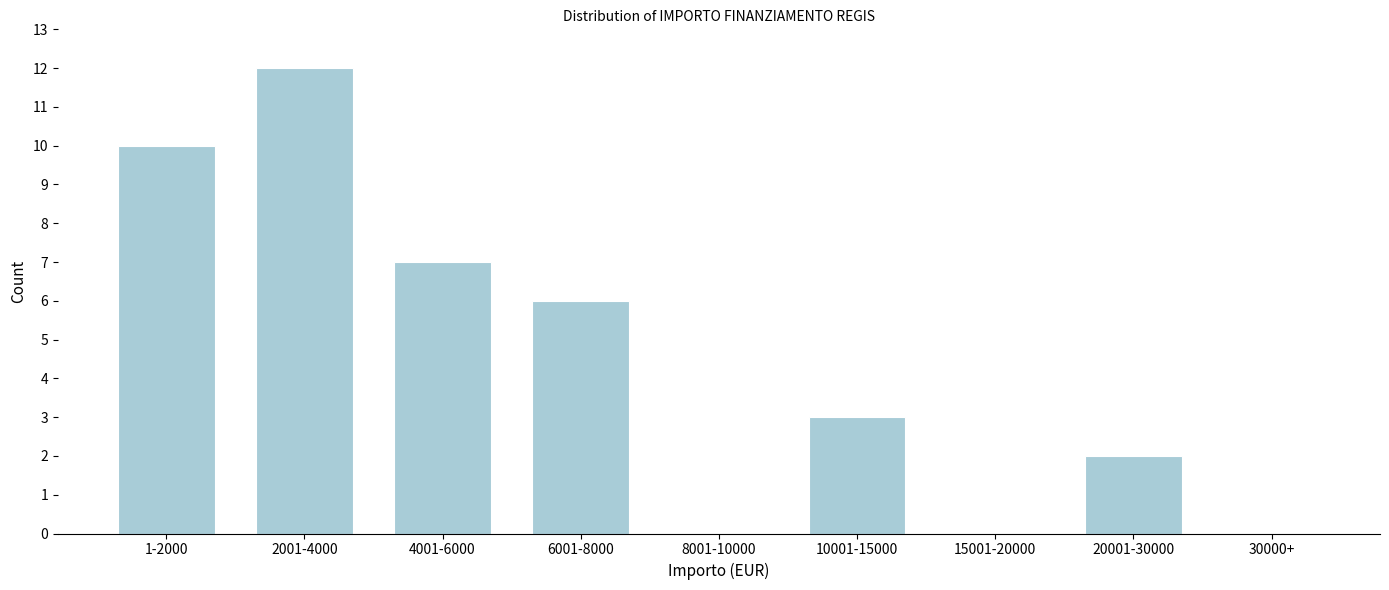

Reading right to left, extract all data points from this chart.

30000+=0	20001-30000=2	15001-20000=0	10001-15000=3	8001-10000=0	6001-8000=6	4001-6000=7	2001-4000=12	1-2000=10